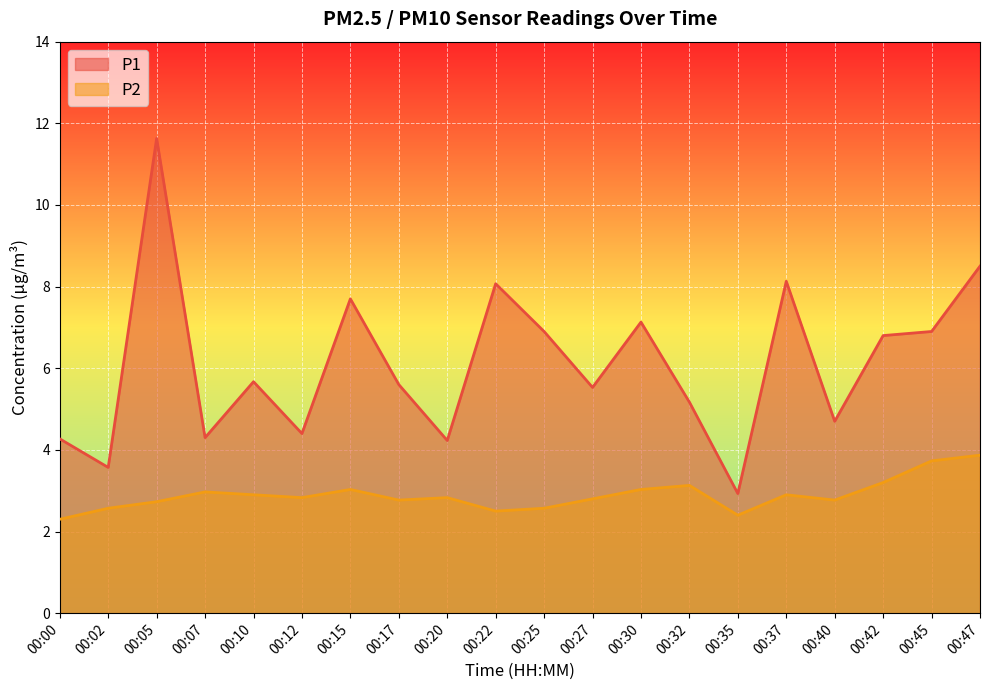

Reading left to right, what are all the values shown in this chart?

P1: 00:00=4.3	00:02=3.6	00:05=11.6	00:07=4.3	00:10=5.7	00:12=4.4	00:15=7.7	00:17=5.6	00:20=4.2	00:22=8.1	00:25=6.9	00:27=5.5	00:30=7.1	00:32=5.2	00:35=2.9	00:37=8.1	00:40=4.7	00:42=6.8	00:45=6.9	00:47=8.5
P2: 00:00=2.3	00:02=2.6	00:05=2.7	00:07=3.0	00:10=2.9	00:12=2.8	00:15=3.0	00:17=2.8	00:20=2.8	00:22=2.5	00:25=2.6	00:27=2.8	00:30=3.0	00:32=3.1	00:35=2.4	00:37=2.9	00:40=2.8	00:42=3.2	00:45=3.7	00:47=3.9